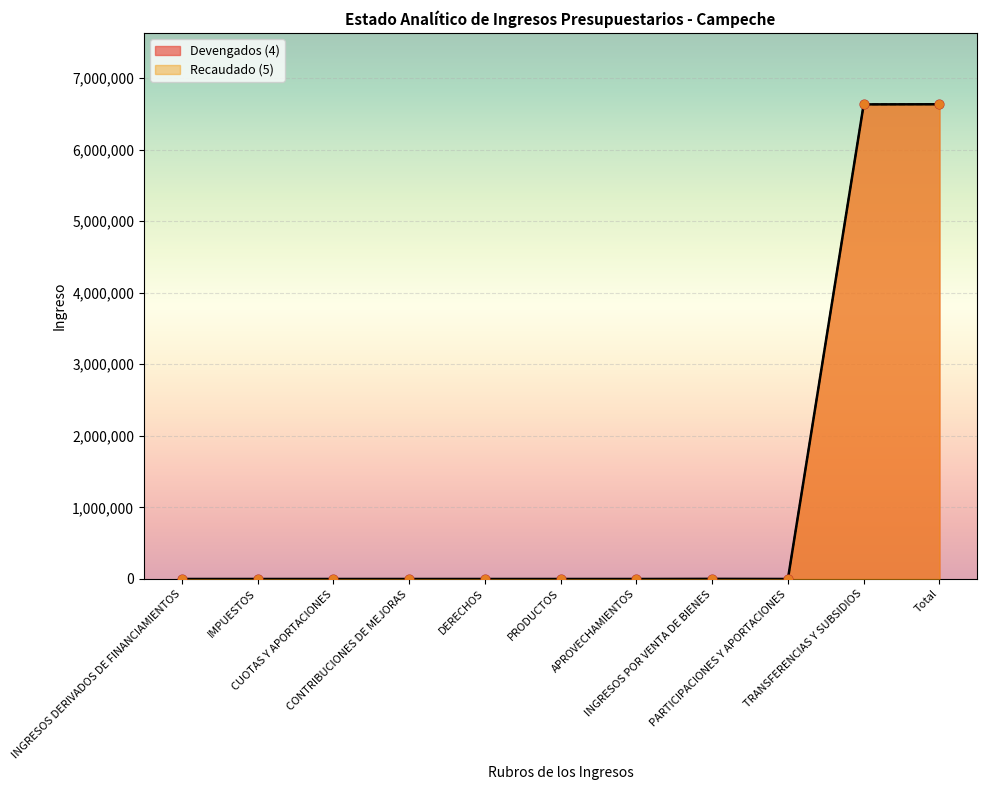

What are all the series names shown in the legend?

Devengados (4), Recaudado (5)